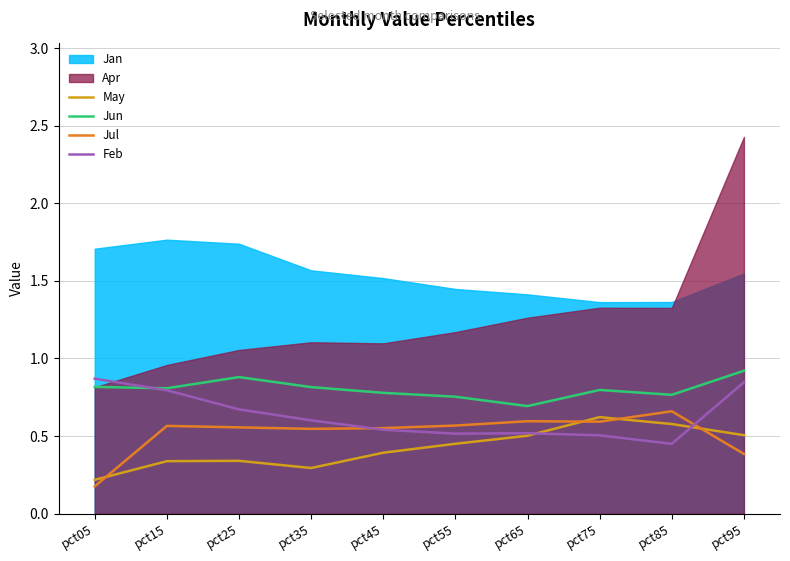

What is the difference between the highest and lowest values at pct45?

0.4